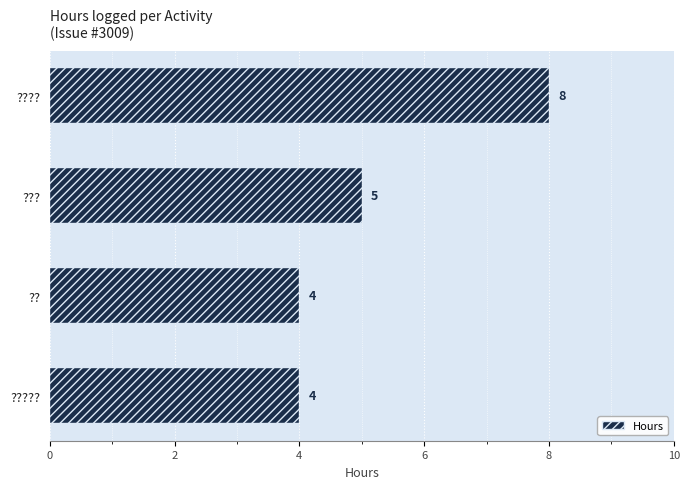

The value at ??? is 3. True or false?

False